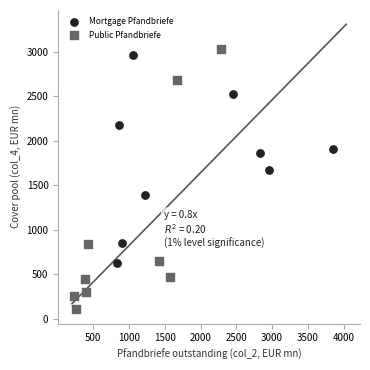

What are all the series names shown in the legend?

Mortgage Pfandbriefe, Public Pfandbriefe